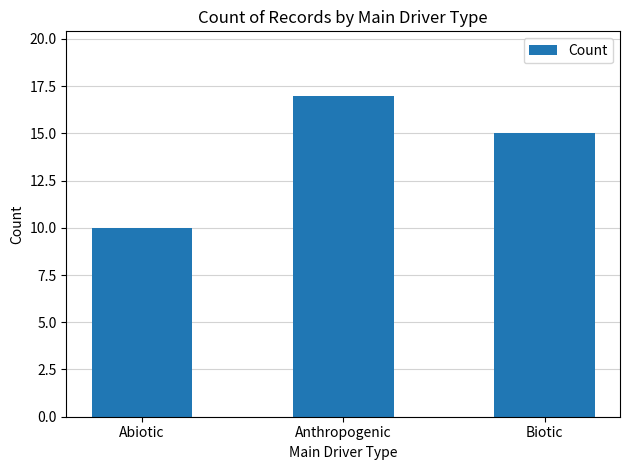

What is the average value?

14